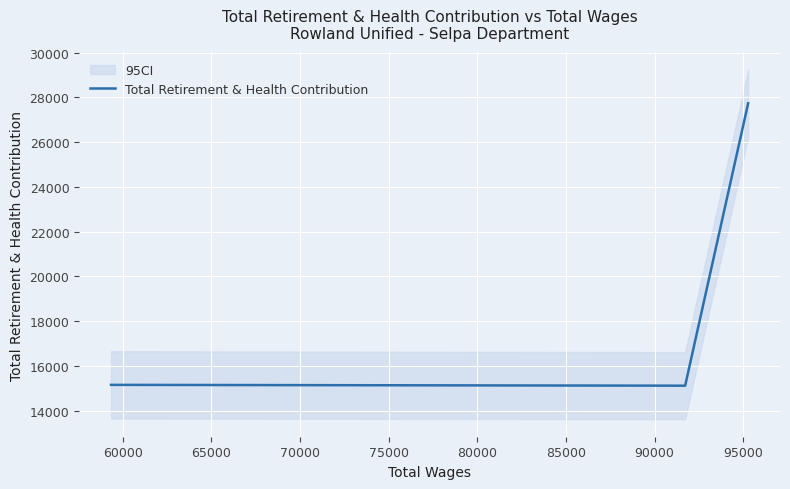

What is the highest value of the Total Retirement & Health Contribution series?

27732